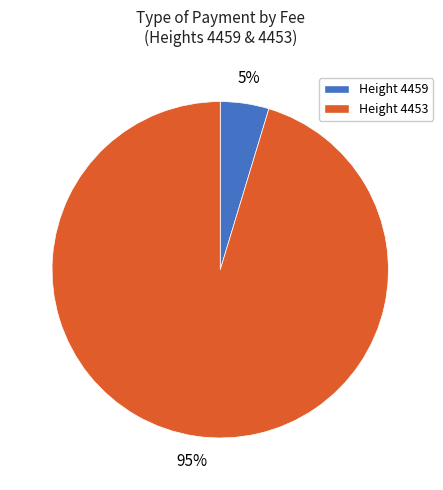

What percentage is the Height 4453 slice, to the nearest percent?

95%